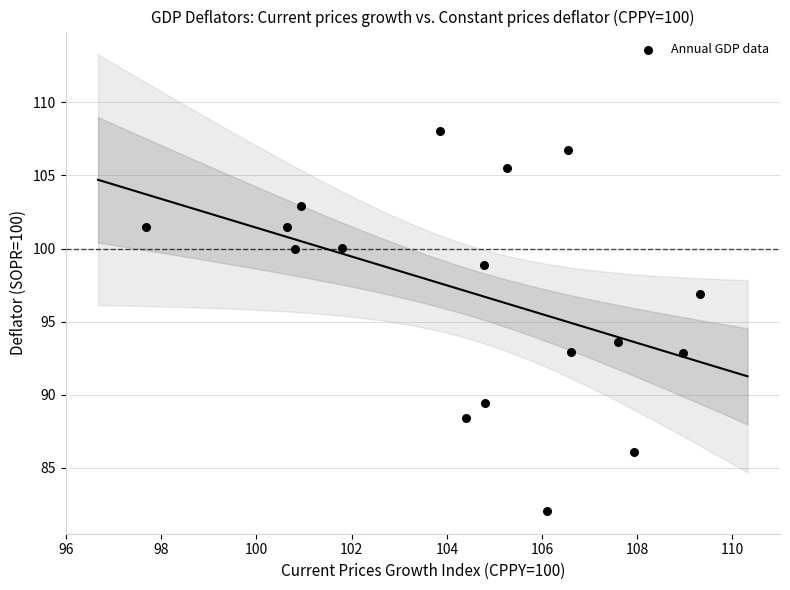

What Y value in the scatter plot is closest to 95?

93.6